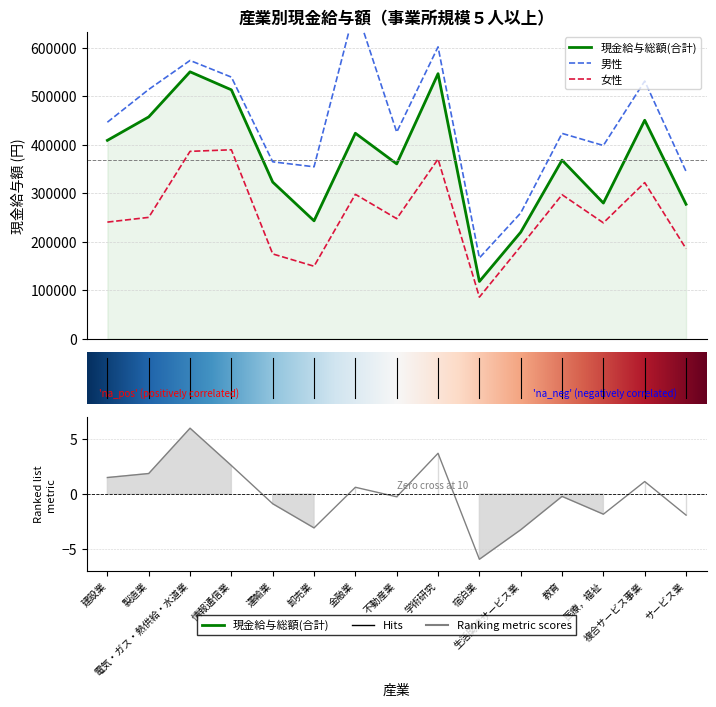

In 現金給与総額(女性), how many points are higher than both neighbors (excluding endpoints)?

5